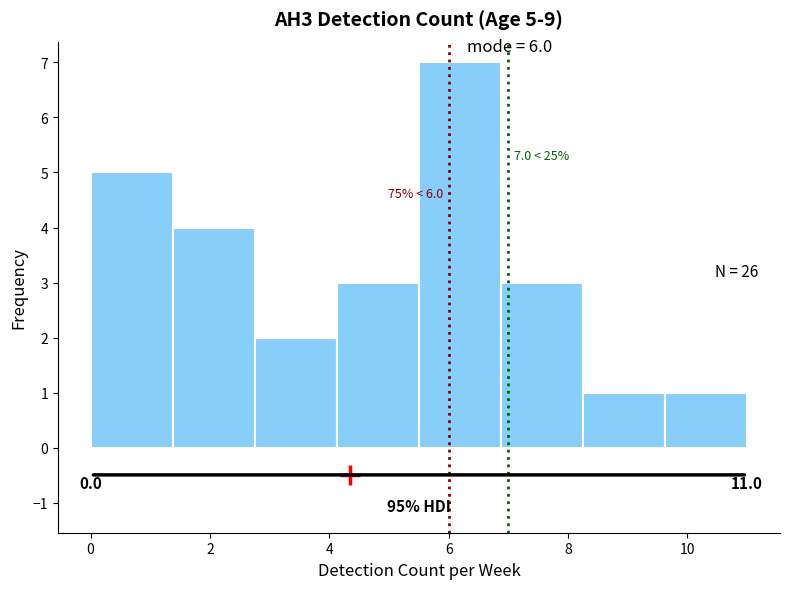

Which range on the x-axis has the tallest bar?

5.6 to 6.8